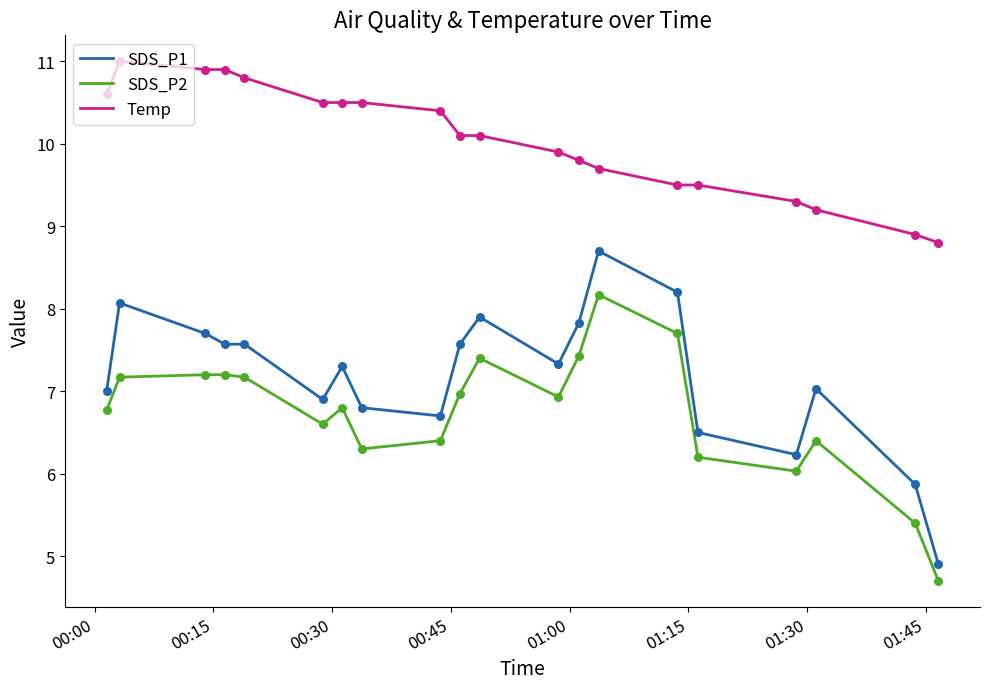

What are all the series names shown in the legend?

SDS_P1, SDS_P2, Temp